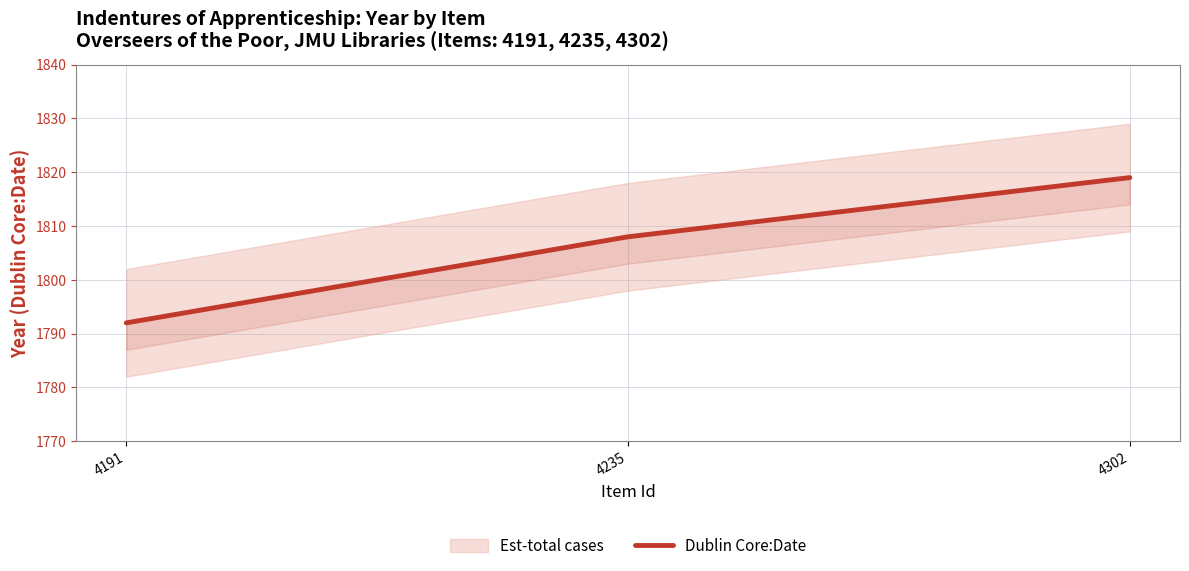

How many values exceed 1808?

1